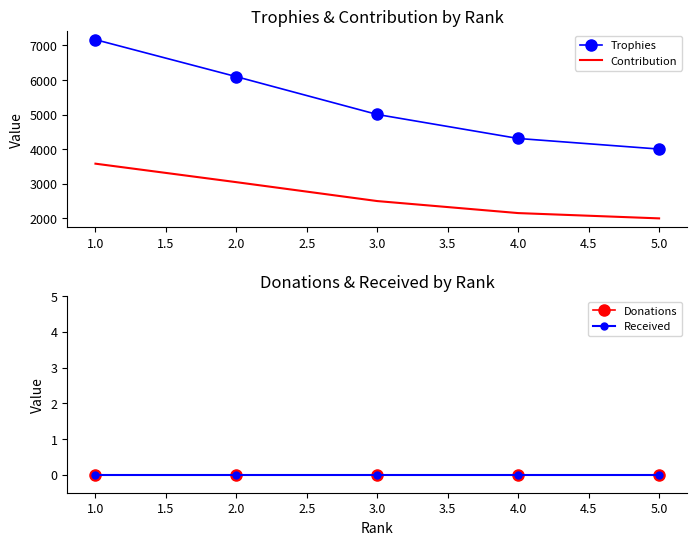

The value of Trophies at 5.0 is 5566. True or false?

False